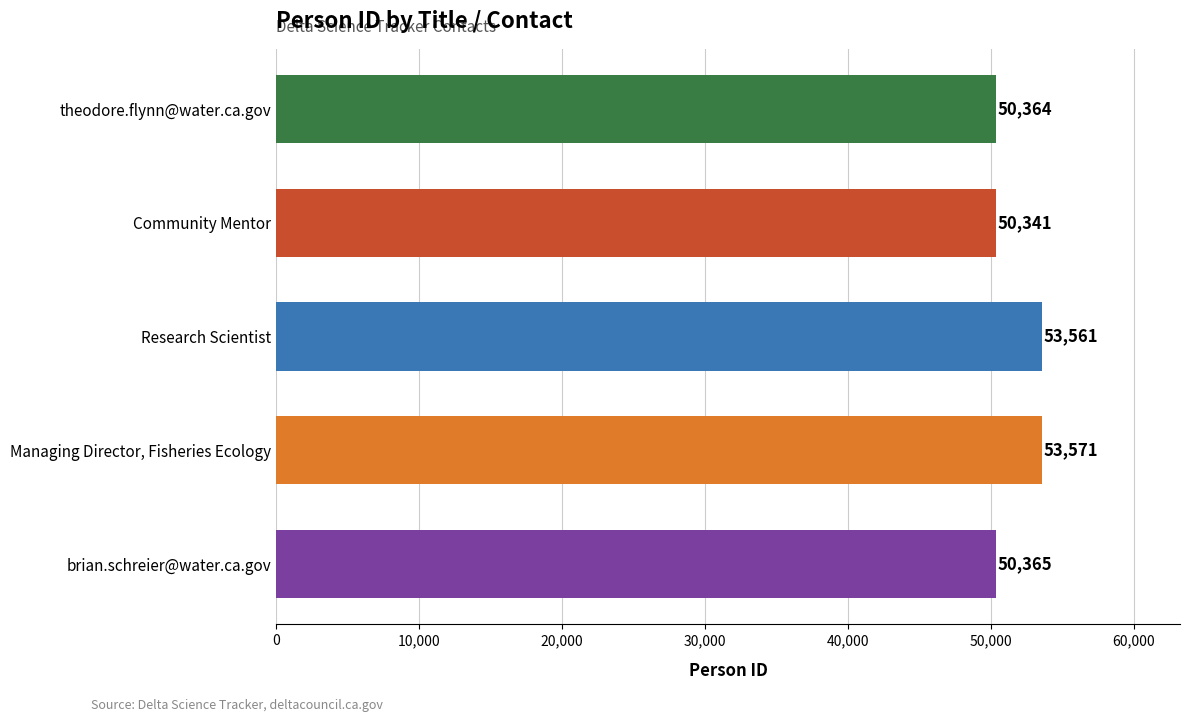

The chart shows a value of 74977 at brian.schreier@water.ca.gov. True or false?

False